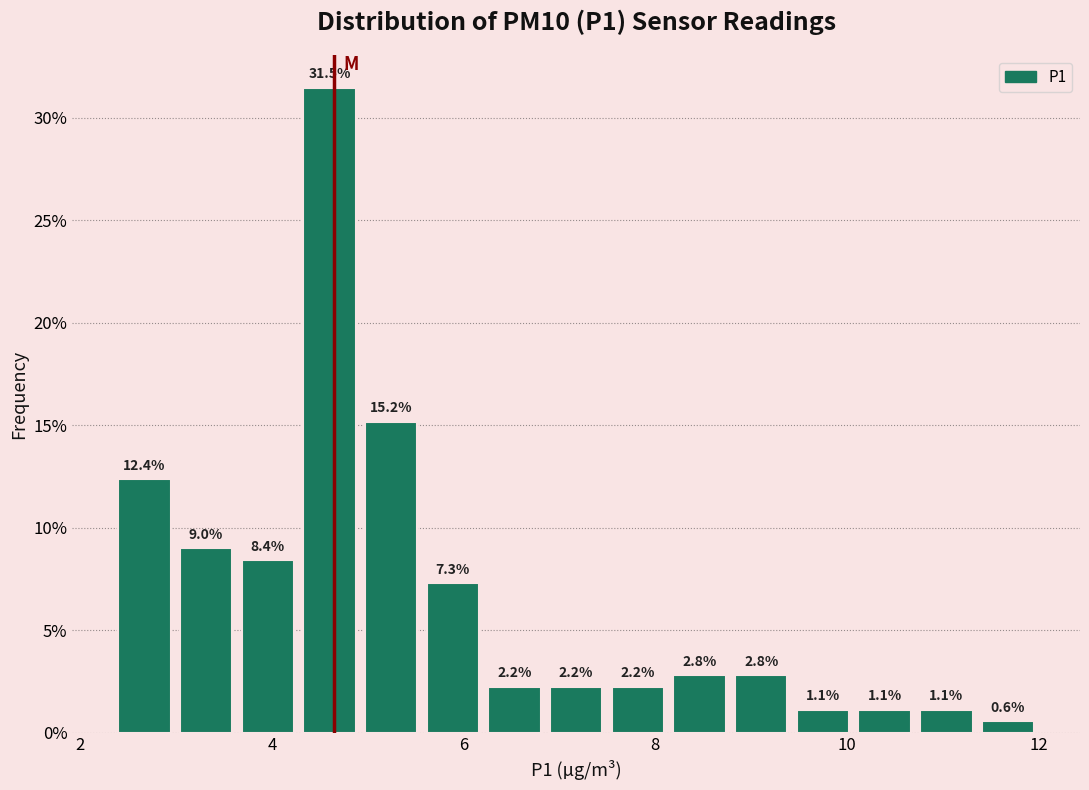

Around what value on the x-axis is the tallest bar? Give the approximate position of its centre, as read against the axis.

4.6